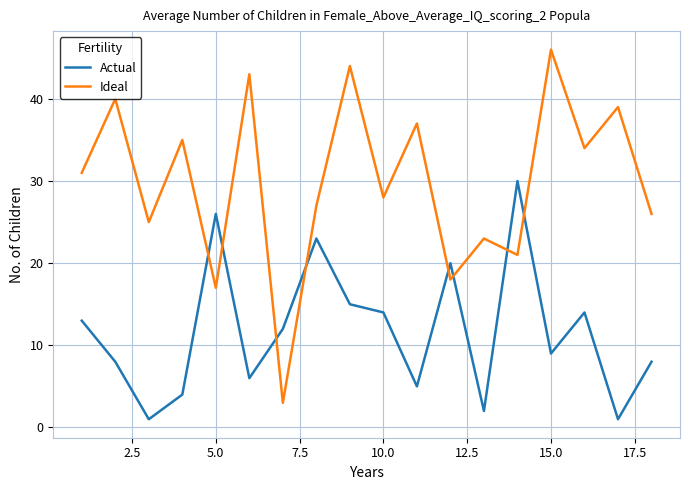

List the series in order of their overall mean, lowest first.

Actual, Ideal